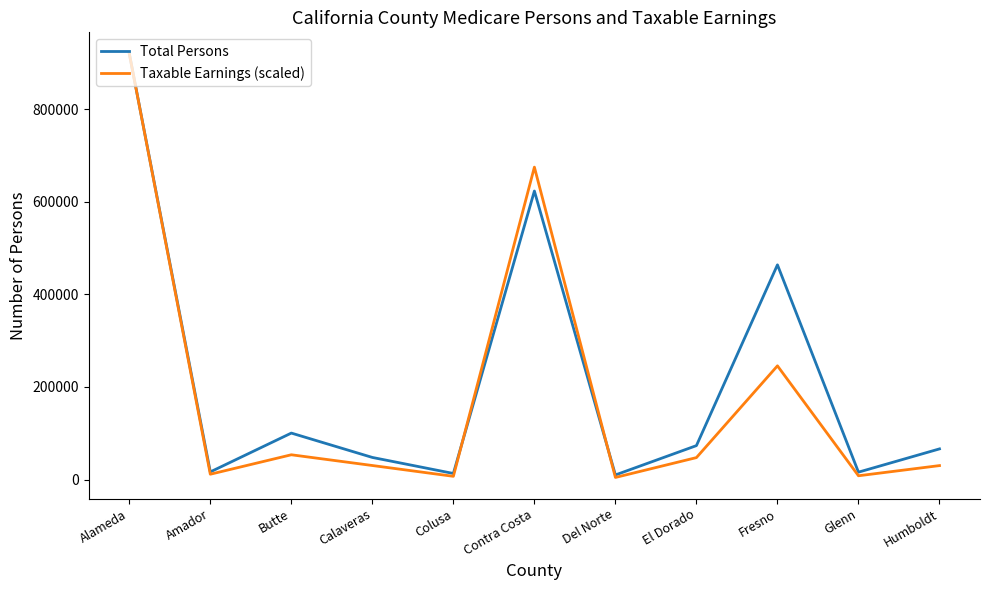

Where does the Taxable Earnings (scaled) series first go above 30312?

Alameda